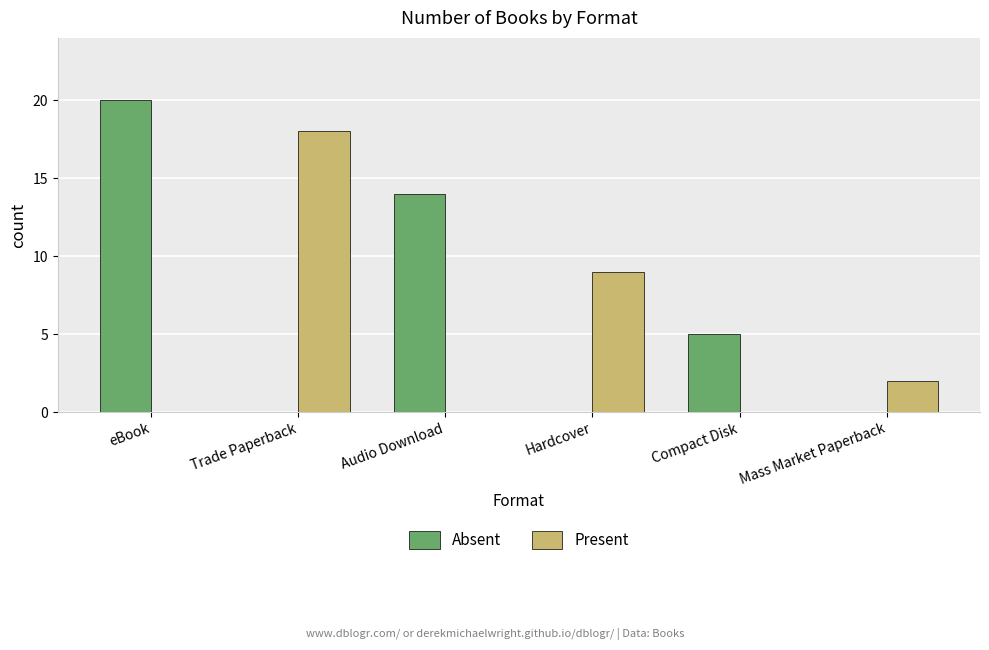

Which series has the largest range (max minus min)?

Absent